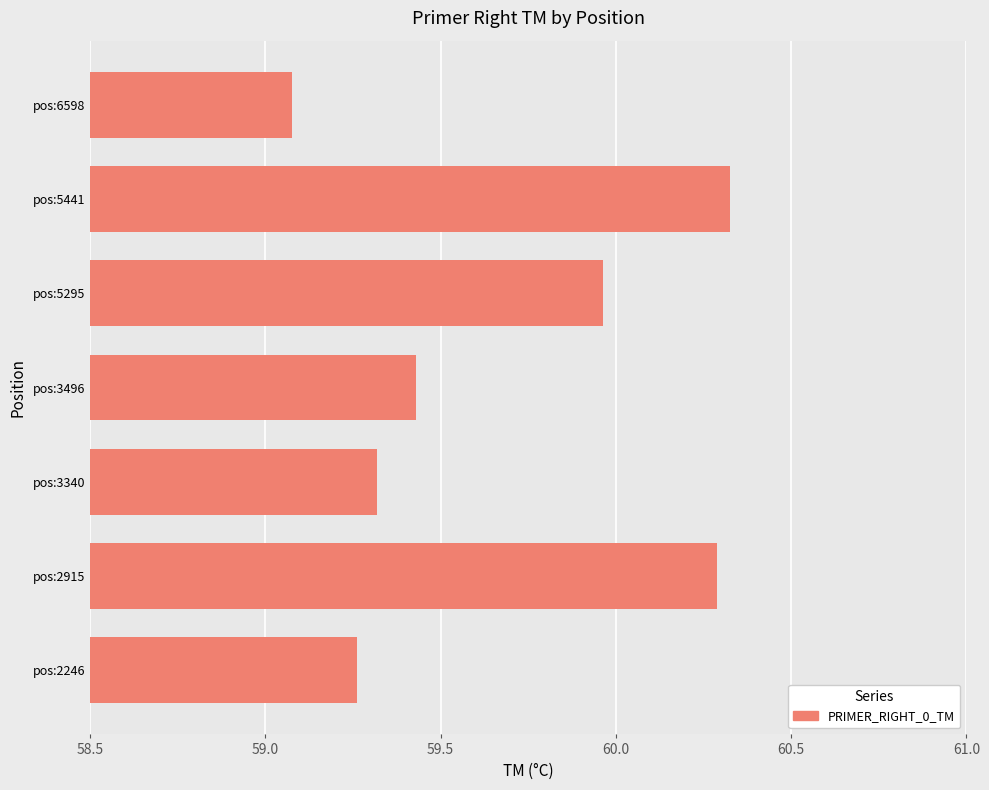

Is it true that the value at pos:5441 is 79.2?

False